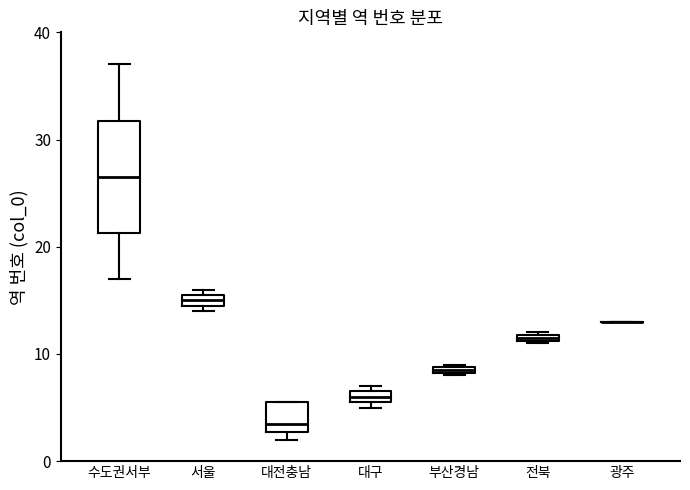

Comparing the boxes themselves (not the whiskers), which one is the tallest?

수도권서부